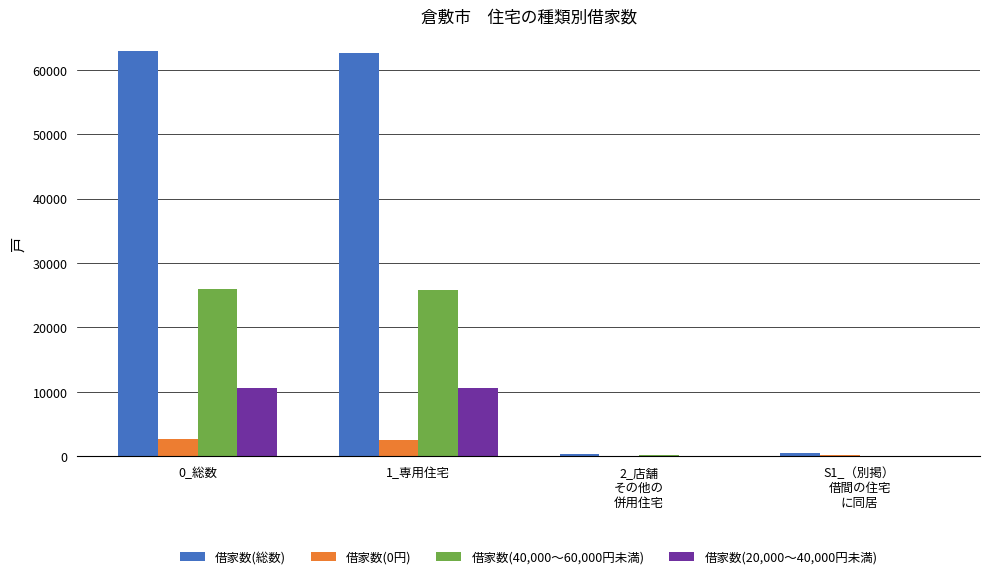

Which series has the largest total across all categories?

借家数(総数)